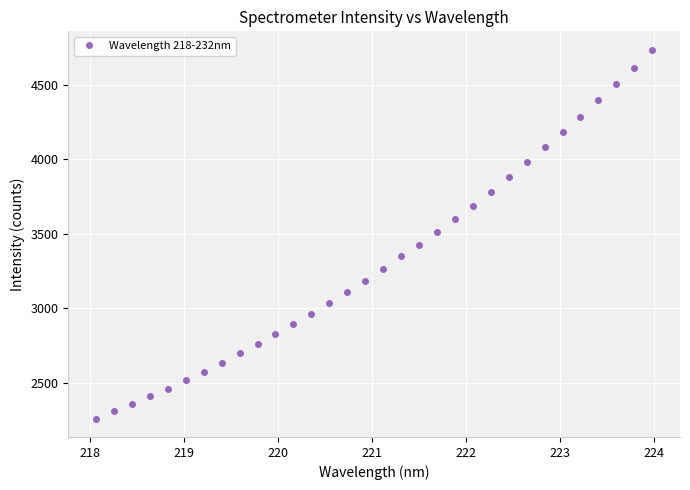

What is the greatest value displayed?

4736.3